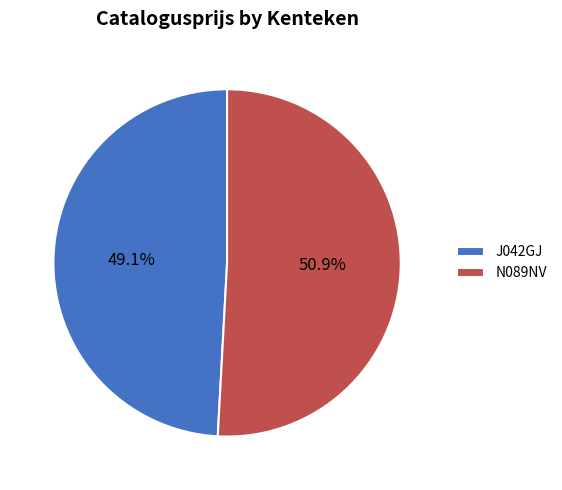

The J042GJ slice represents 57% of the pie. True or false?

False